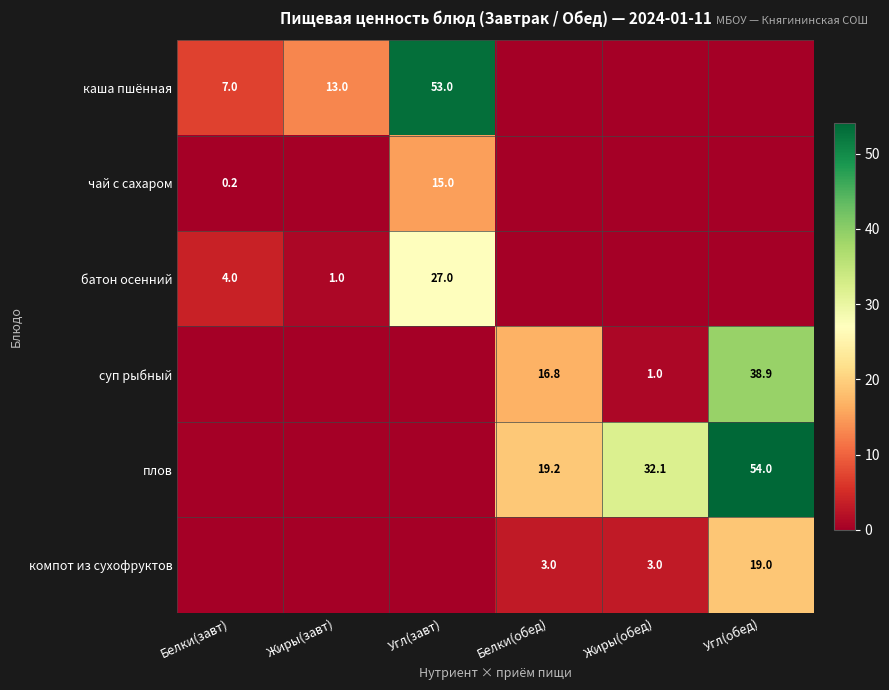

The компот из сухофруктов series shows 3.0 at Жиры(обед). True or false?

True